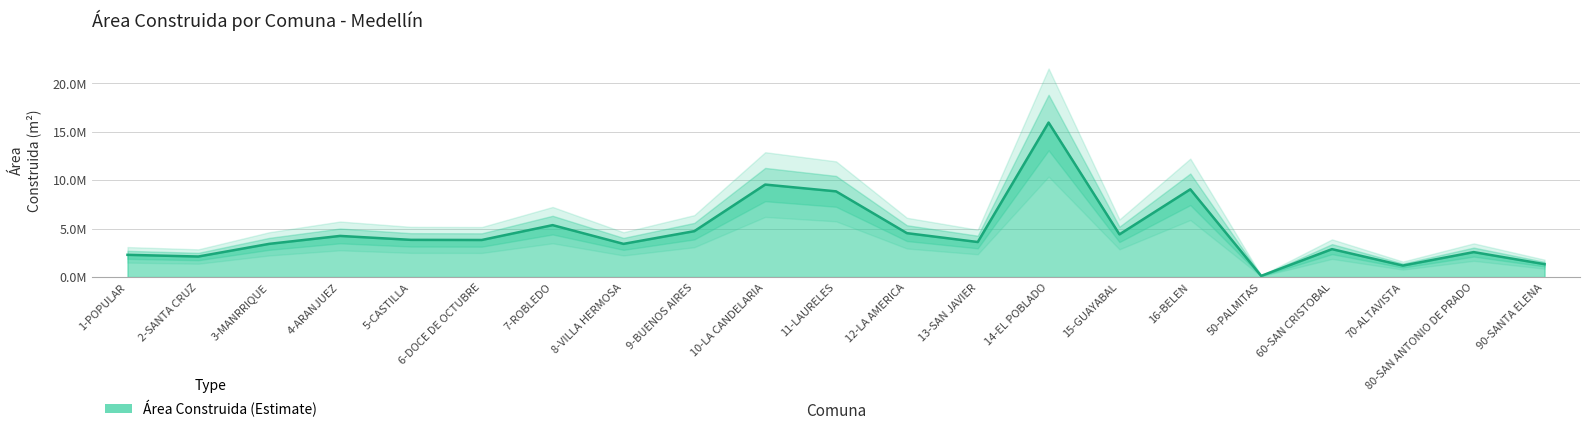

Reading left to right, list all the values displayed in this chart.

2288891	2114593	3419921	4238737	3832483	3818626	5350780	3419083	4728774	9532919	8833995	4525202	3609839	15927462	4398489	9043721	118355	2875136	1181650	2569869	1325422